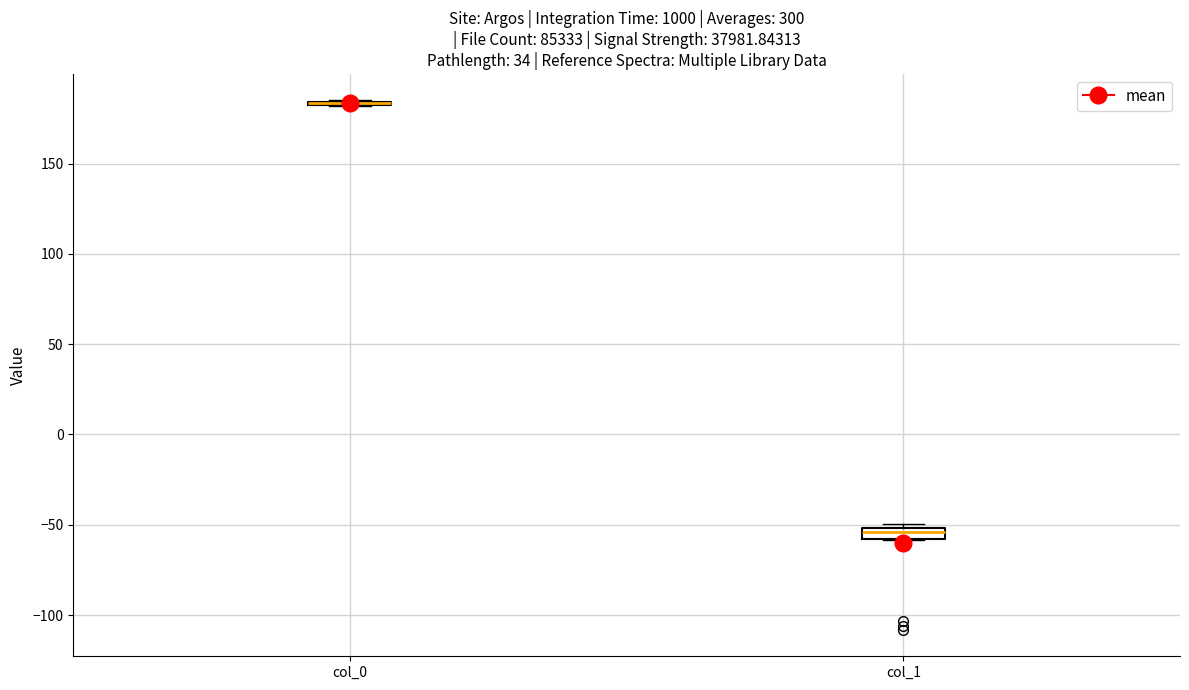

Where is the upper edge of the box for col_1 on the y-axis? The values are not printed on the chart, so give them approximately, as read against the axis.

-50